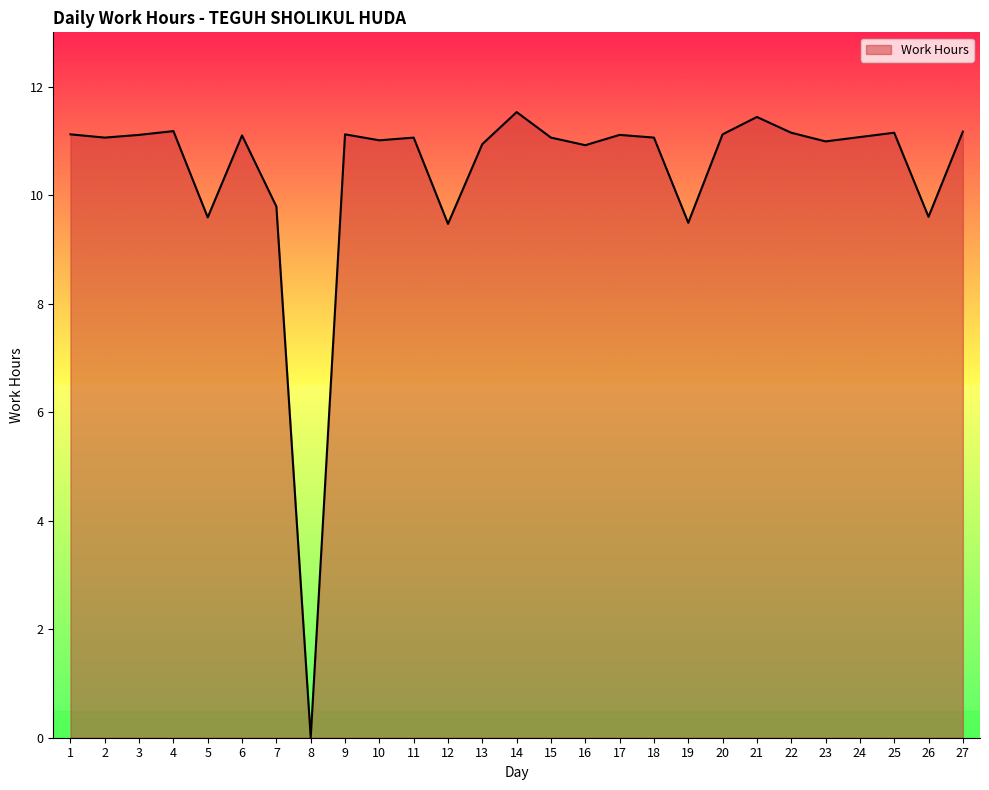

True or false: the data has more than 1 interior local peaks.

True